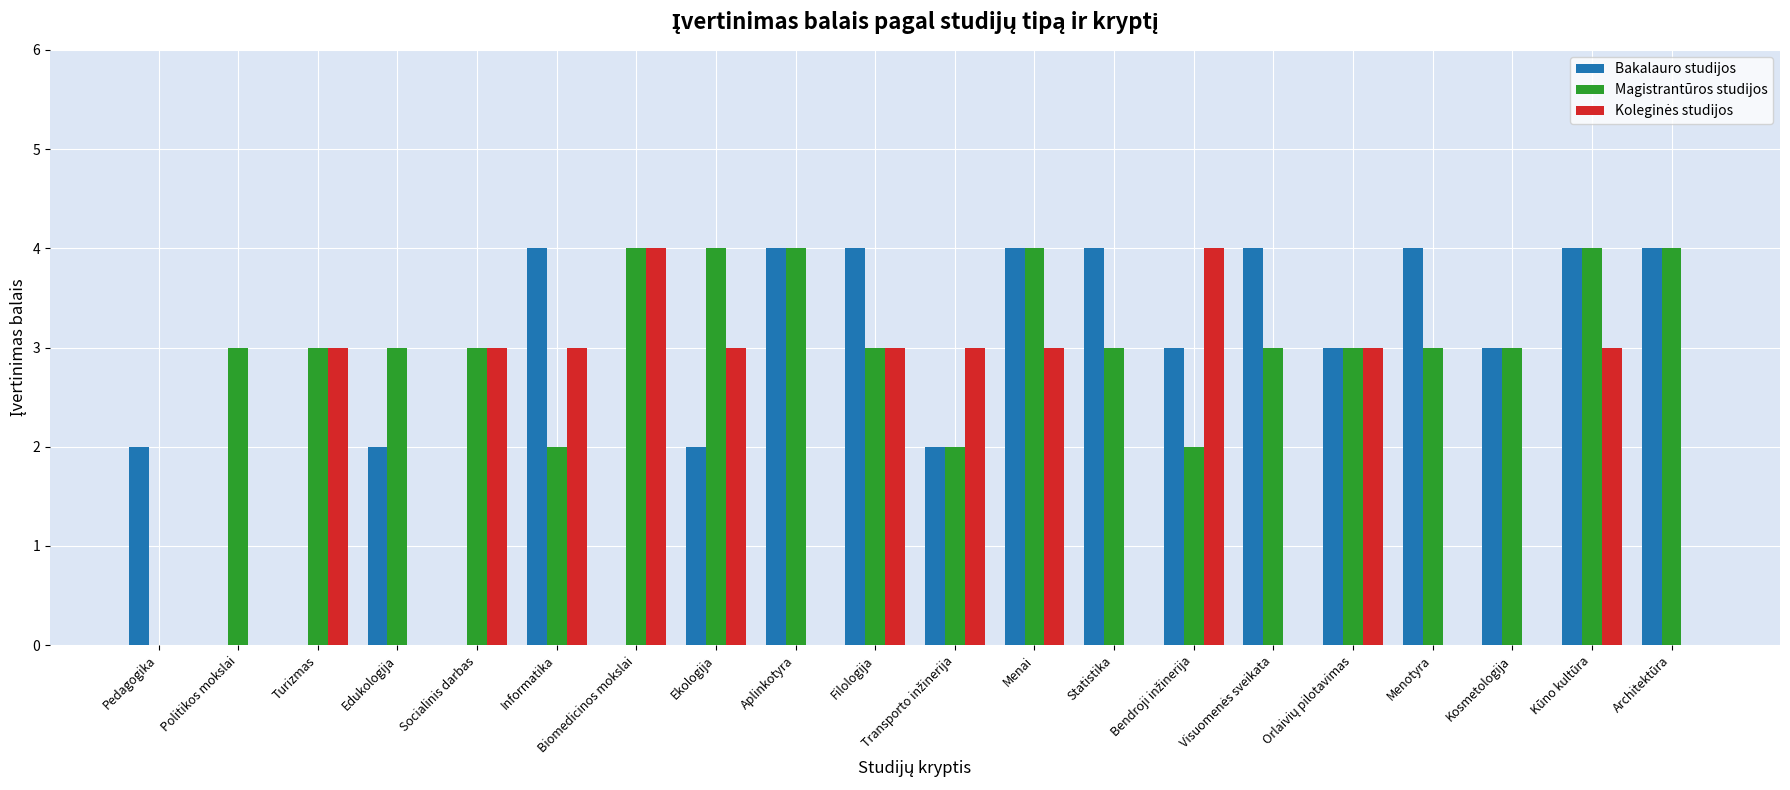

What is the sum of the Magistrantūros studijos values at Aplinkotyra and Kosmetologija?

7